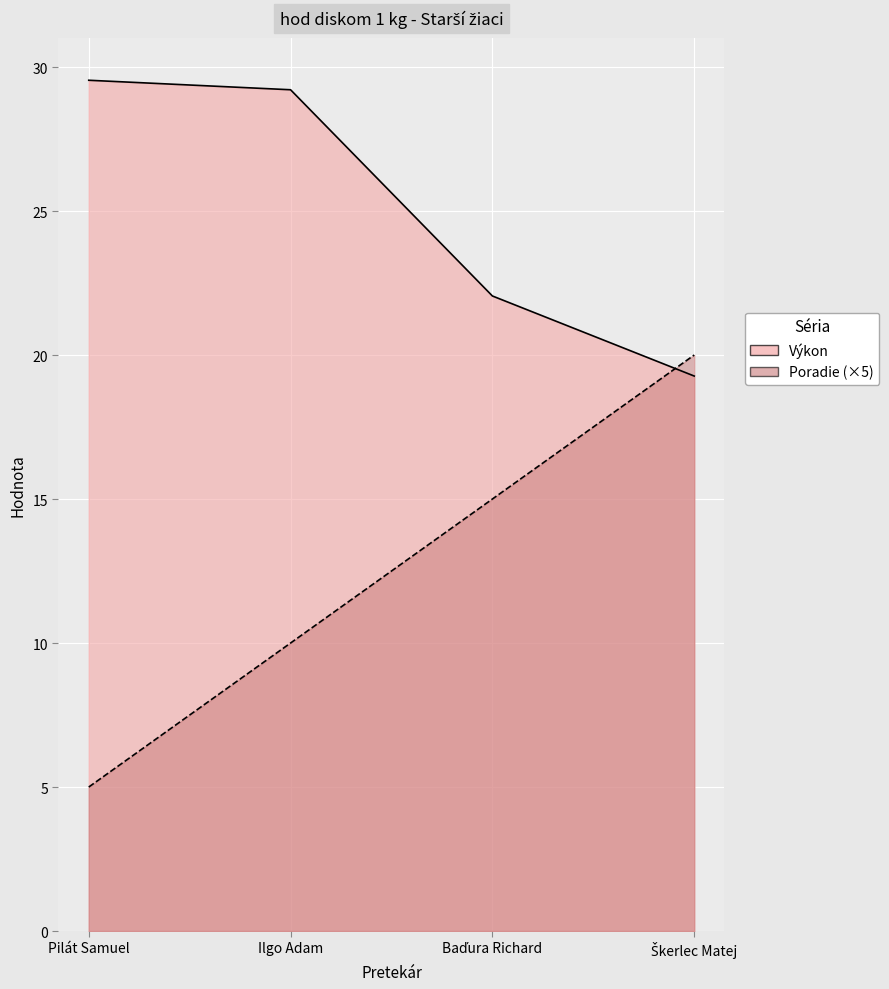

True or false: Výkon has more than 2 interior local peaks.

False